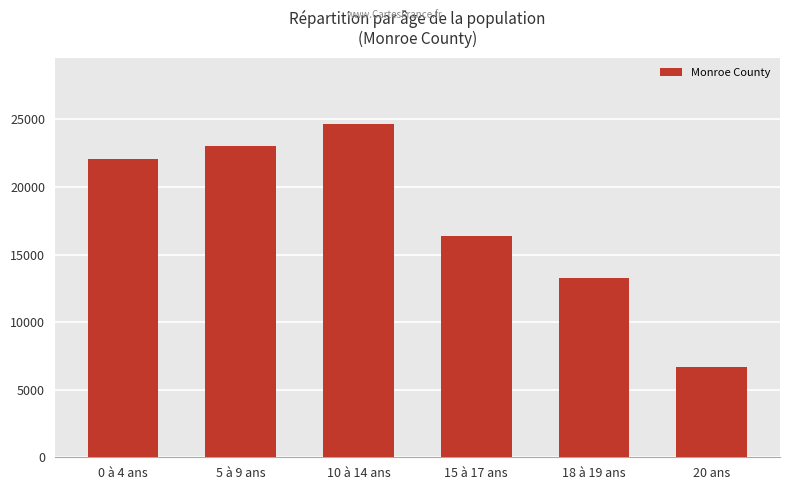

What is the minimum value shown in the chart?

6673